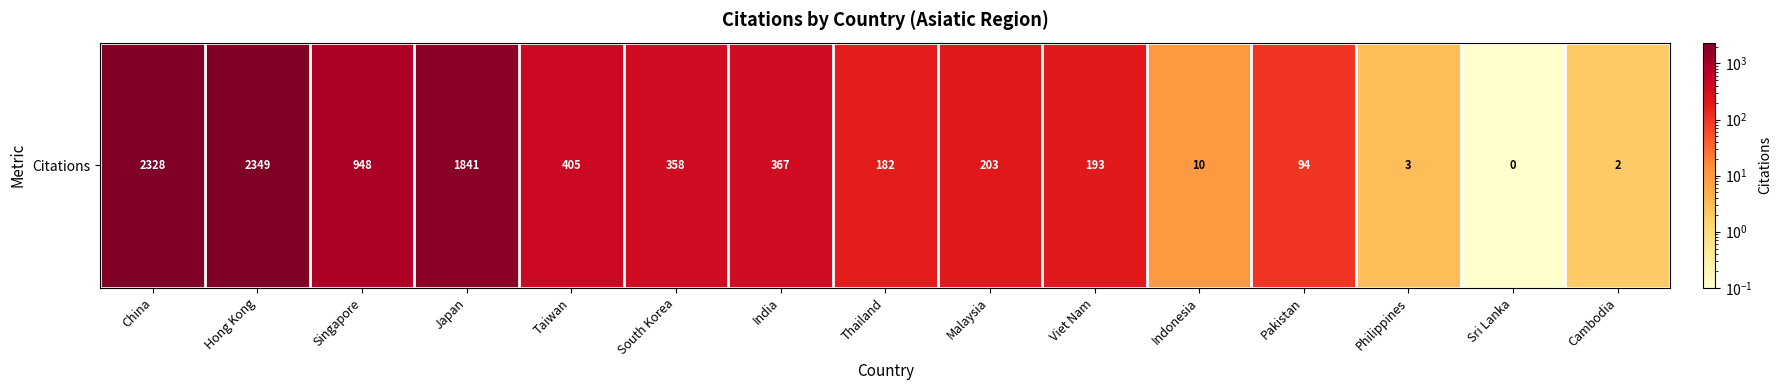

Reading right to left, list all the values displayed in this chart.

2.0	0.1	3.0	94.0	10.0	193.0	203.0	182.0	367.0	358.0	405.0	1841.0	948.0	2349.0	2328.0